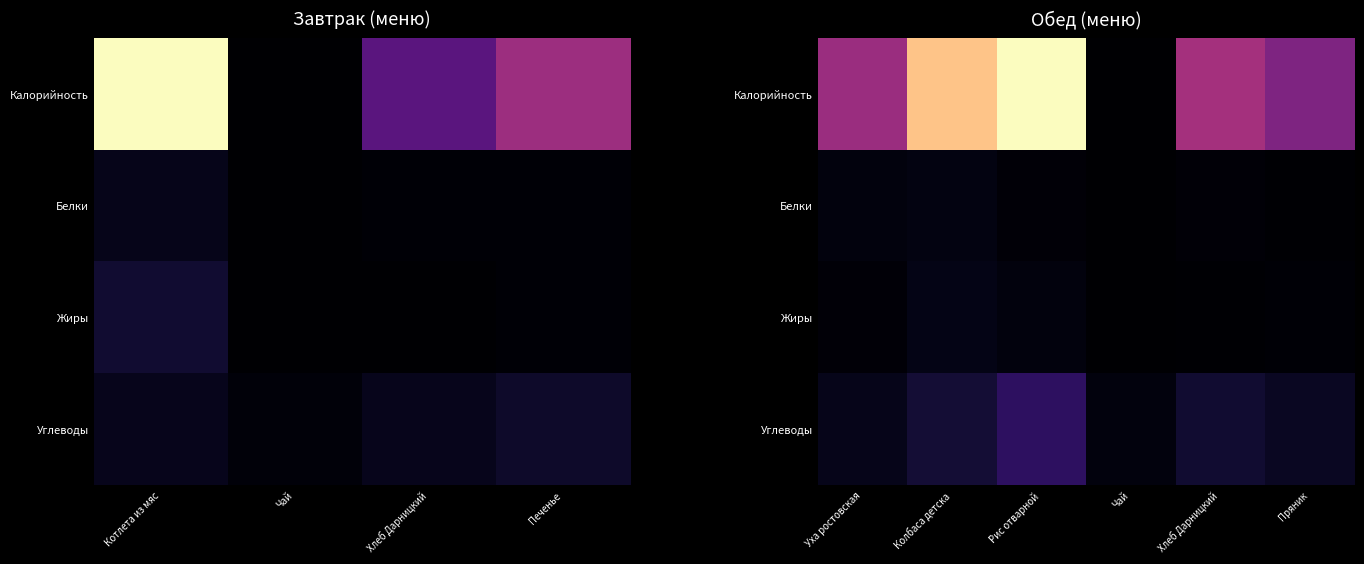

At how many categories does at least one series exceed 82?

5